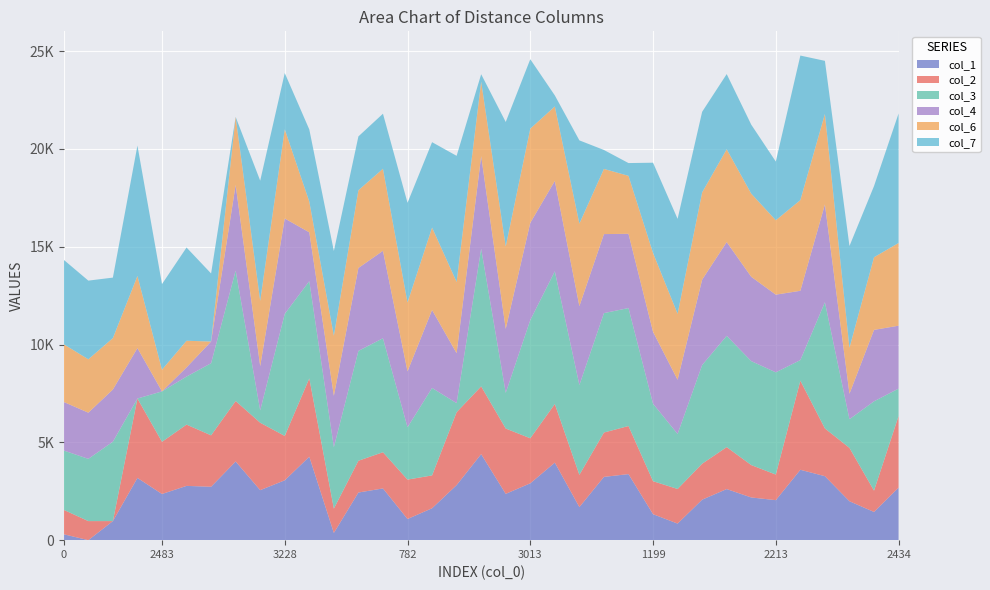

Reading right to left, extract all data points from this chart.

col_1: 2434=2685	1536=1442	1946=1989	3452=3271	3379=3598	2213=2045	2284=2183	2681=2612	2086=2070	546=847	1199=1328	3672=3377	3516=3235	1670=1691	4245=3963	3013=2907	2094=2367	4691=4398	2643=2815	1586=1631	782=1082	2819=2645	2619=2435	145=370	4502=4266	3228=3060	2402=2556	4316=4022	2950=2730	2873=2775	2483=2360	3033=3182	1248=975	301=0	0=301
col_2: 2434=3659	1536=1090	1946=2729	3452=2441	3379=4554	2213=1309	2284=1656	2681=2146	2086=1838	546=1770	1199=1687	3672=2459	3516=2268	1670=1649	4245=2998	3013=2302	2094=3340	4691=3463	2643=3727	1586=1679	782=2014	2819=1851	2619=1625	145=1243	4502=4005	3228=2269	2402=3448	4316=3092	2950=2629	2873=3133	2483=2668	3033=4059	1248=0	301=975	0=1248
col_3: 2434=1404	1536=4567	1946=1466	3452=6452	3379=1055	2213=5227	2284=5314	2681=5689	2086=5045	546=2814	1199=3960	3672=6031	3516=6104	1670=4593	4245=6784	3013=6043	2094=1824	4691=7042	2643=462	1586=4472	782=2677	2819=5827	2619=5616	145=3140	4502=4971	3228=6242	2402=631	4316=6667	2950=3687	2873=2456	2483=2578	3033=0	1248=4059	301=3182	0=3033
col_4: 2434=3216	1536=3651	1946=1301	3452=4998	3379=3542	2213=3970	2284=4311	2681=4793	2086=4364	546=2768	1199=3674	3672=3795	3516=4041	1670=4030	4245=4620	3013=4971	2094=3270	4691=4730	2643=2554	1586=3984	782=2856	2819=4469	2619=4239	145=2626	4502=2495	3228=4873	2402=2261	4316=4377	2950=1109	2873=468	2483=0	3033=2578	1248=2668	301=2360	0=2483
col_6: 2434=4229	1536=3714	1946=2352	3452=4628	3379=4637	2213=3804	2284=4251	2681=4745	2086=4462	546=3374	1199=4034	3672=2965	3516=3332	1670=4222	4245=3808	3013=4817	2094=4214	4691=3807	2643=3643	1586=4216	782=3523	2819=4195	2619=3975	145=3074	4502=1571	3228=4561	2402=3343	4316=3480	2950=0	2873=1363	2483=1109	3033=3687	1248=2629	301=2730	0=2950
col_7: 2434=6620	1536=3639	1946=5201	3452=2715	3379=7389	2213=3001	2284=3527	2681=3843	2086=4121	546=4854	1199=4614	3672=652	3516=968	1670=4254	4245=564	3013=3547	2094=6365	4691=380	2643=6448	1586=4365	782=5095	2819=2815	2619=2752	145=4330	4502=3688	3228=2876	2402=6139	4316=0	2950=3480	2873=4766	2483=4377	3033=6667	1248=3092	301=4022	0=4316